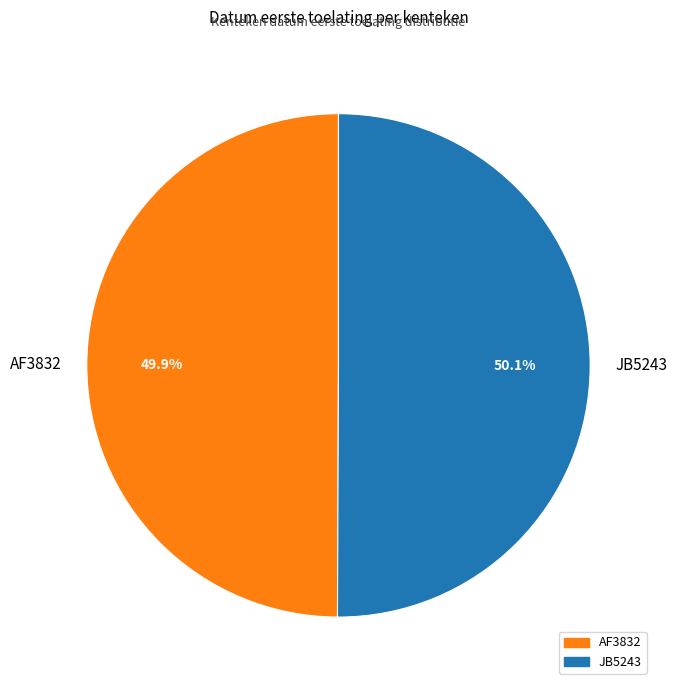

Combined, what portion of the pie is JB5243 and AF3832?

100.0%